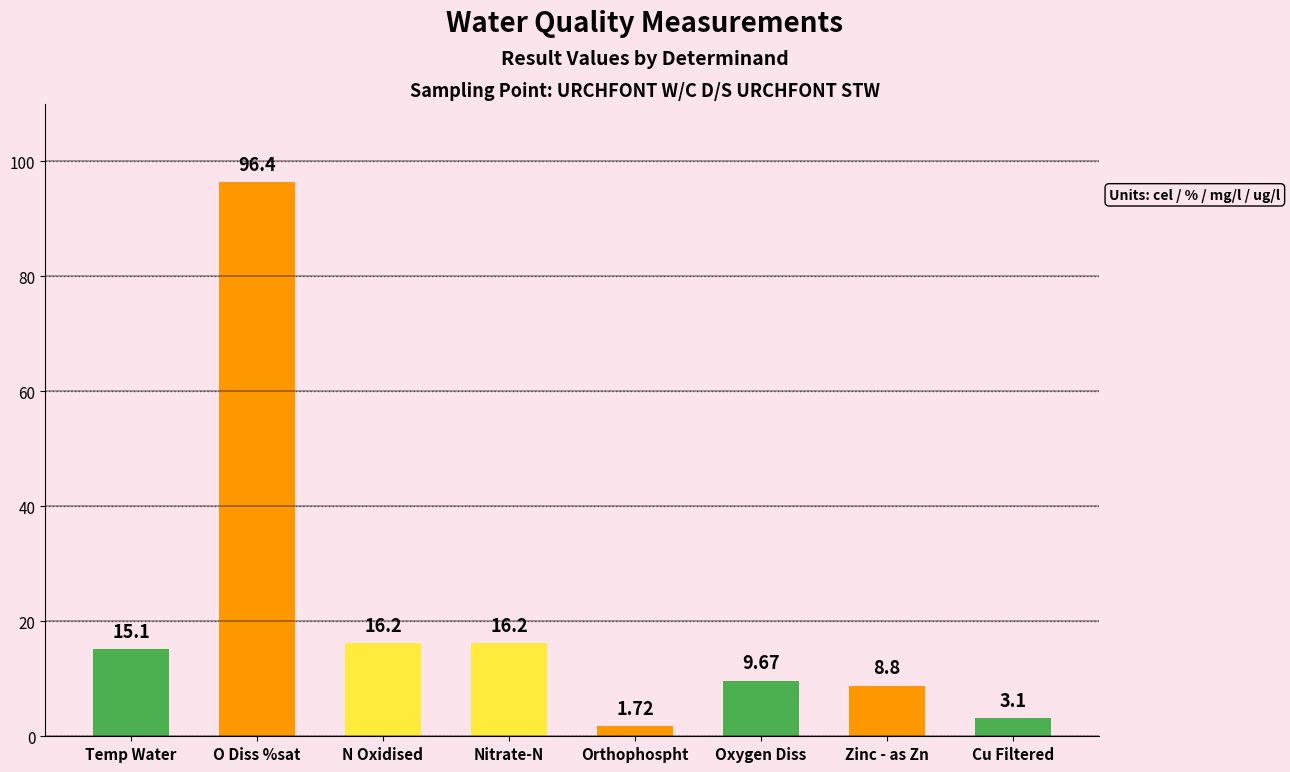

How many data points are less than 15?

4